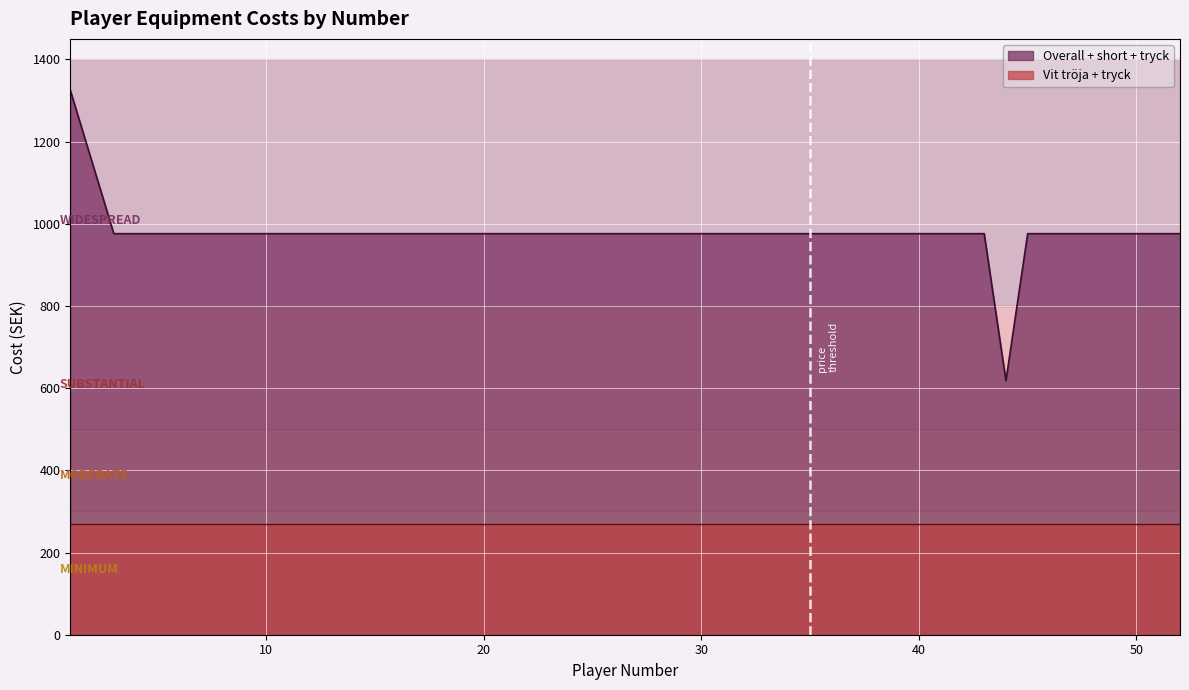

Which label corresponds to the smallest value in the chart?

44